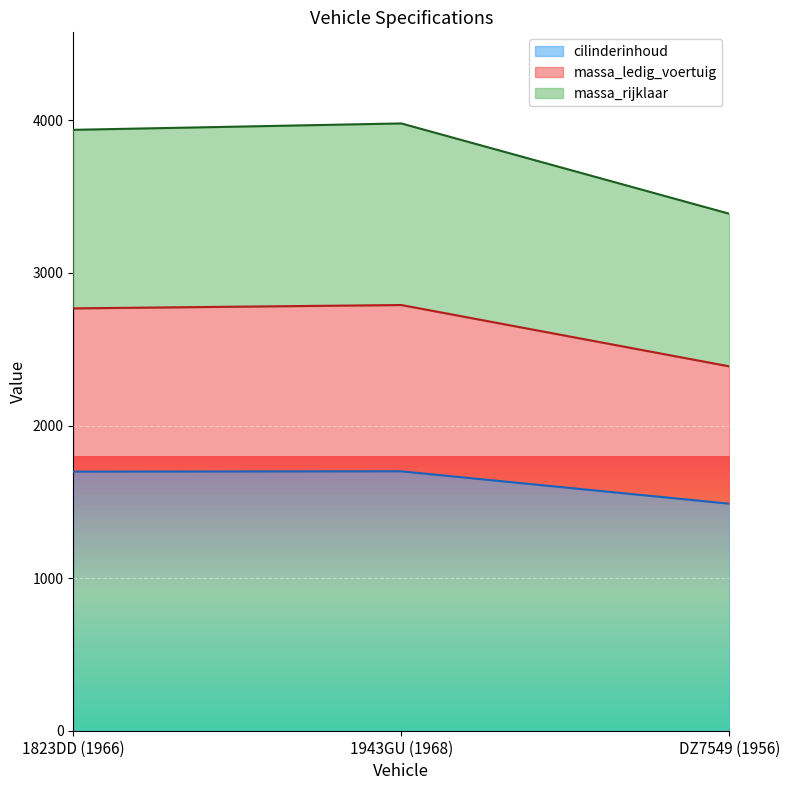

The value of cilinderinhoud at 1823DD (1966) is 1698. True or false?

True